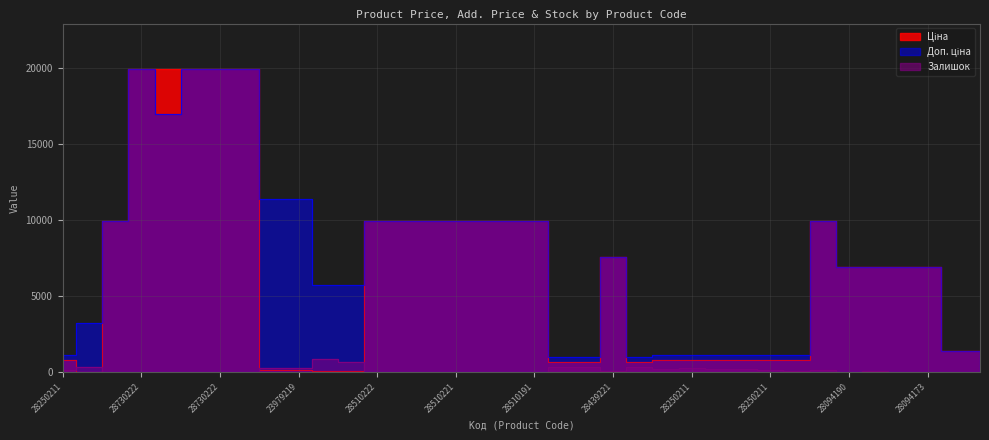

At which category is the sum across all series the highest?

28730222